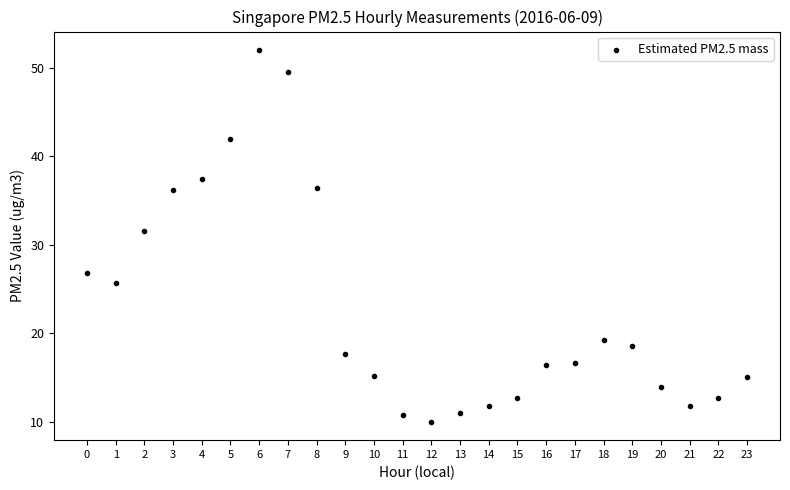

What is the range of Y values (max minus min)?

42.0